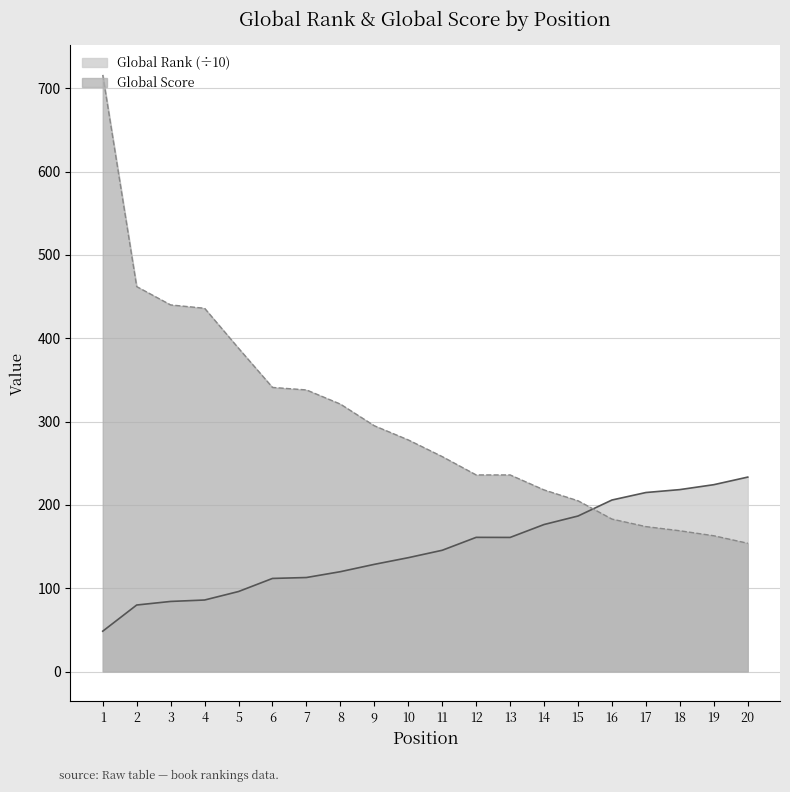

True or false: Global Rank and Global Score cross at least once.

True